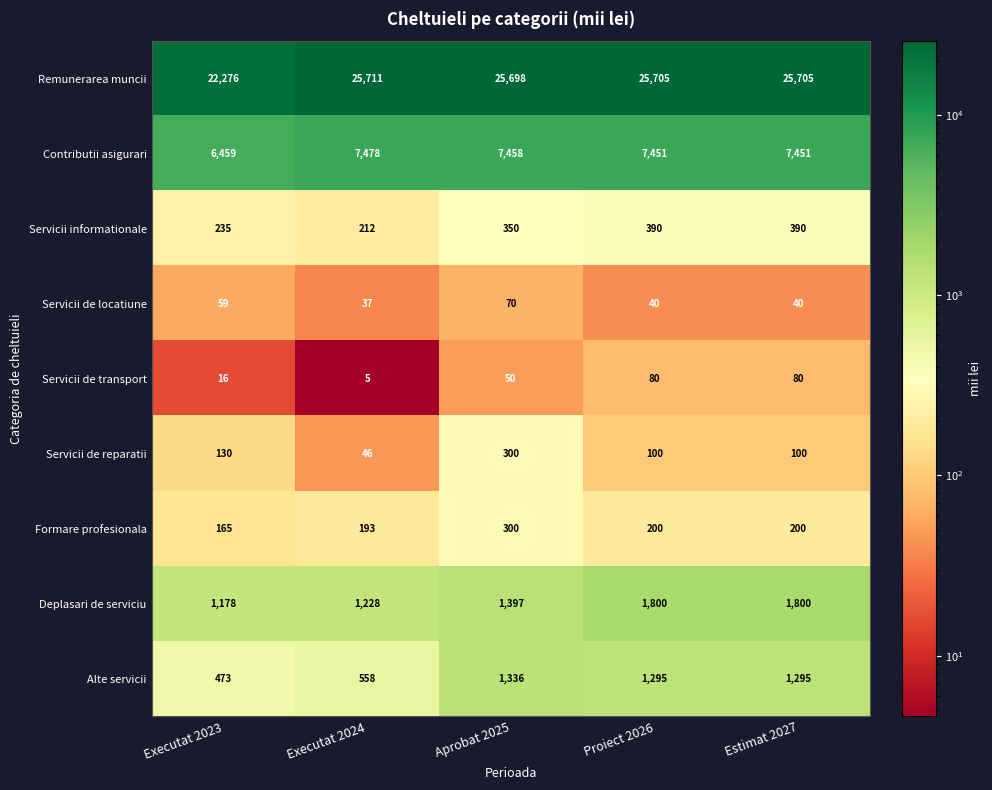

What is the approximate value of Alte servicii at Executat 2024, to the nearest 10?

560